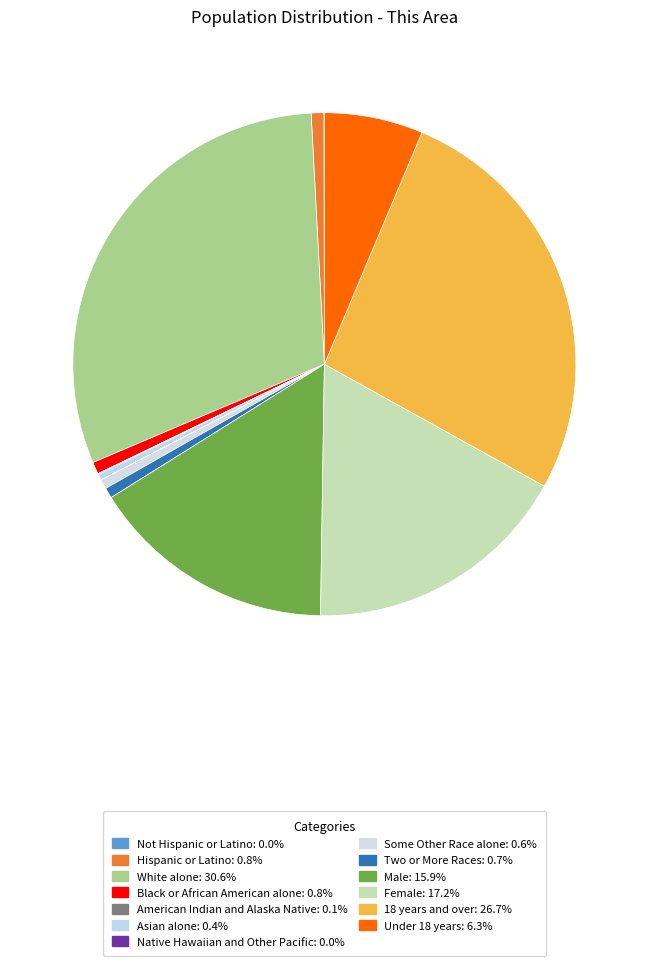

What is the smallest slice in the pie chart?

Native Hawaiian and Other Pacific